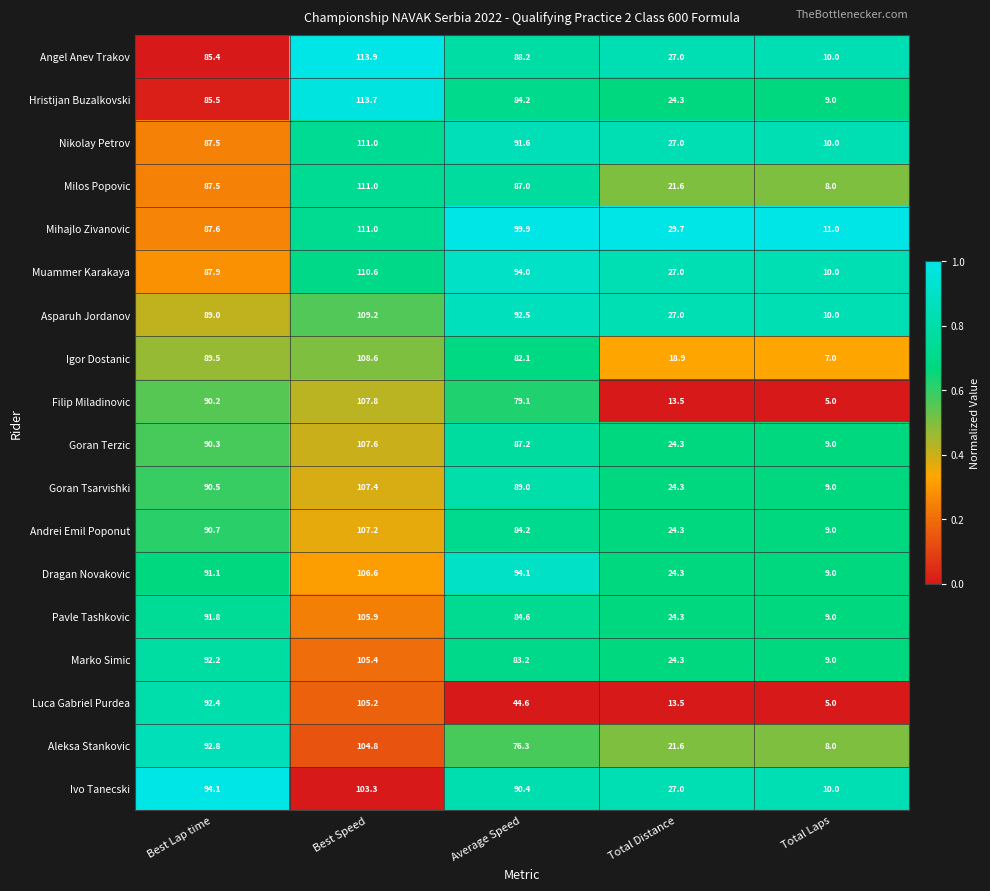

Where is Nikolay Petrov nearest to the value 60?

Best Lap time